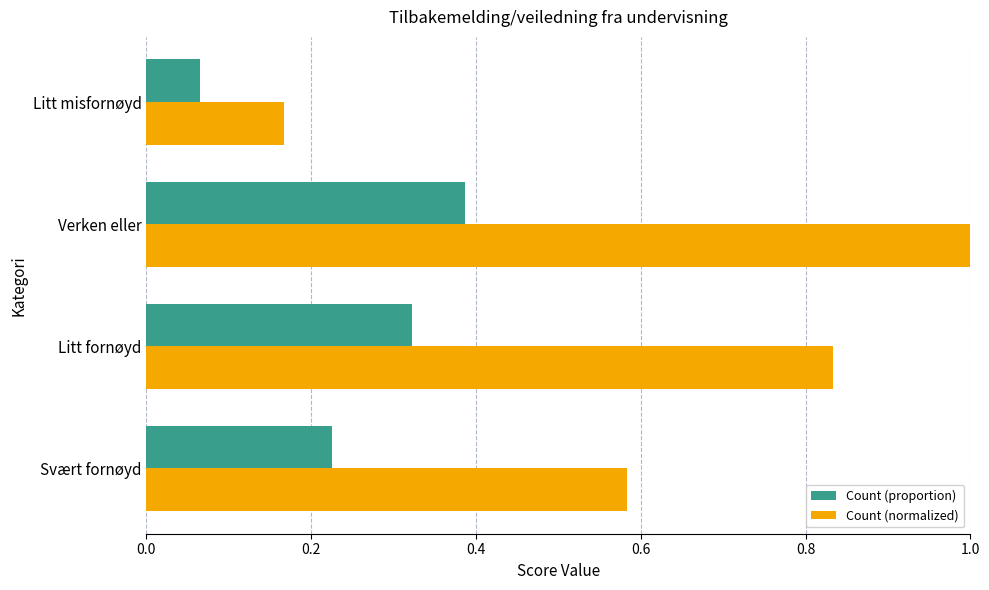

What is the total value across all series at Verken eller?

1.4